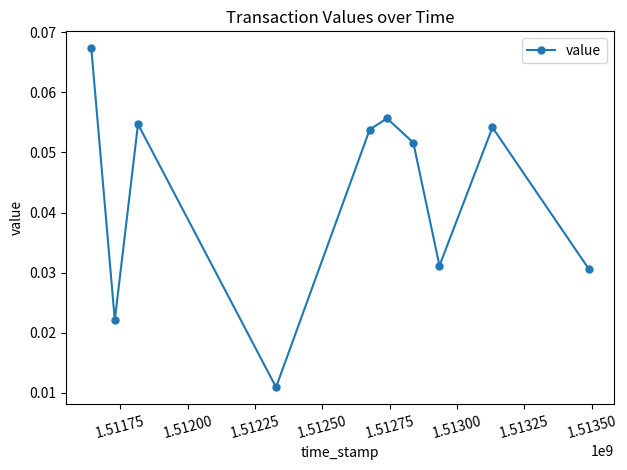

How many values are between 0 and 1?

10